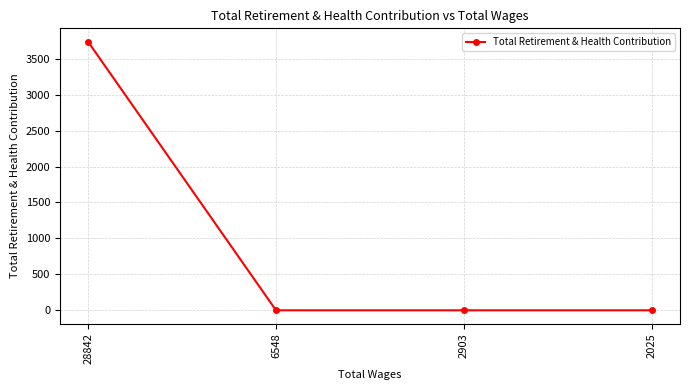

What is the maximum value shown in the chart?

3736